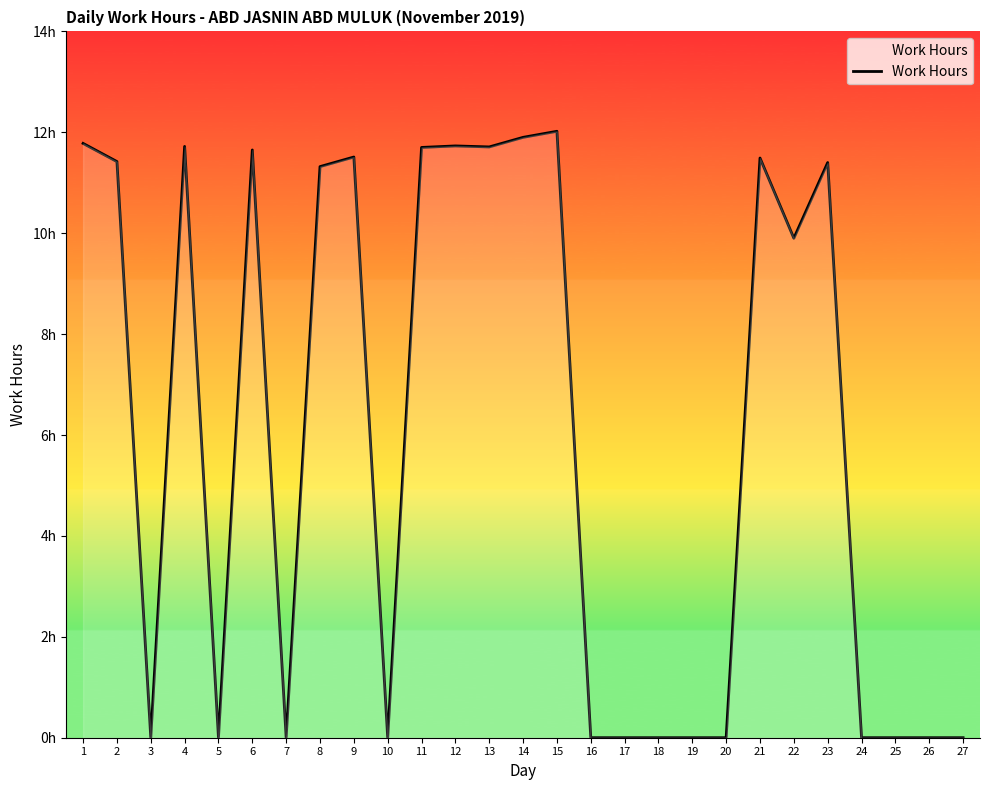

What is the difference between the values at 18 and 9?

11.5